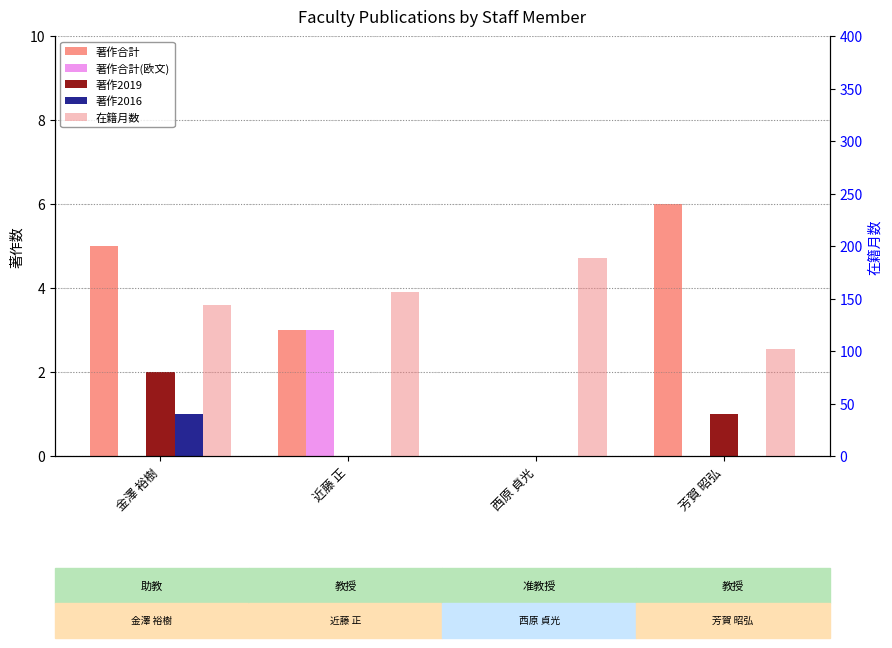

Which series has the largest range (max minus min)?

在籍月数